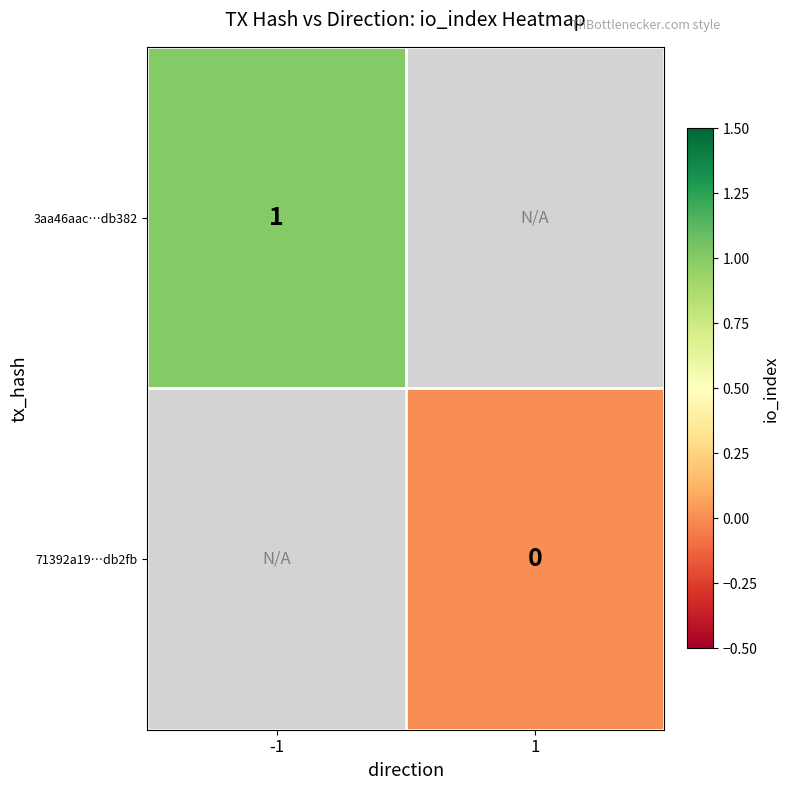

At which category does the chart reach its peak across all series?

-1